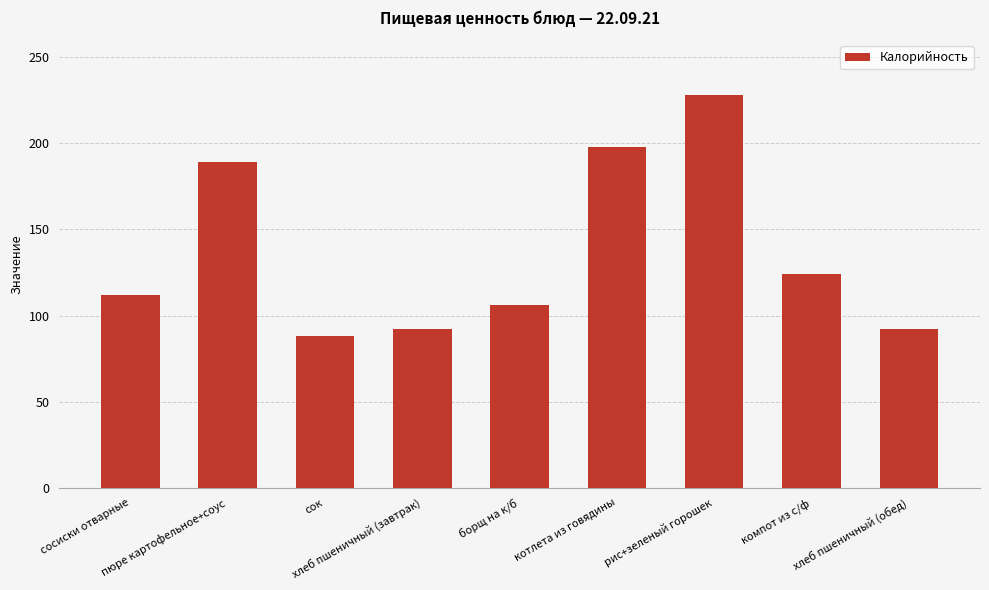

What is the difference between the values at борщ на к/б and хлеб пшеничный (завтрак)?

14.0